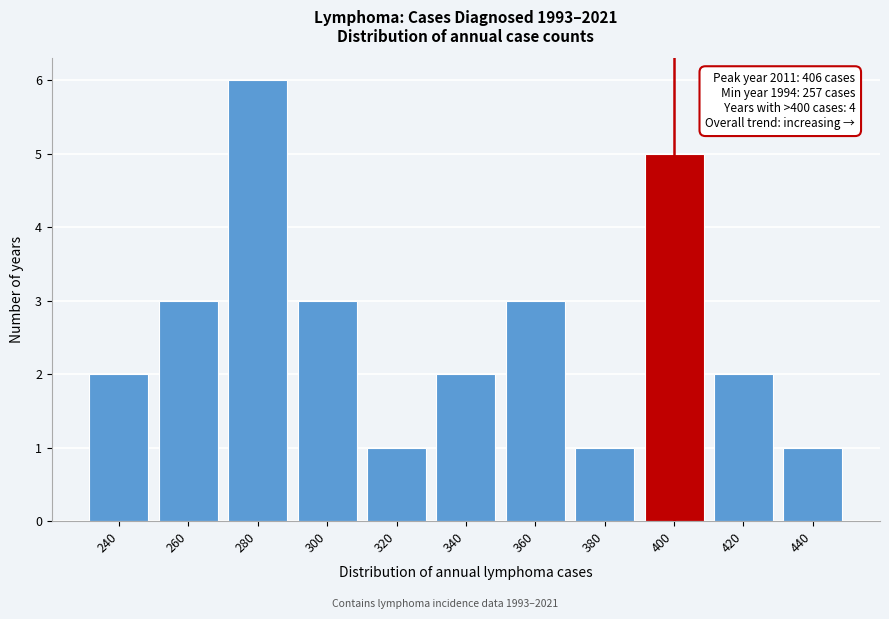

Reading left to right, what are all the values shown in this chart?

240=2	260=3	280=6	300=3	320=1	340=2	360=3	380=1	400=5	420=2	440=1